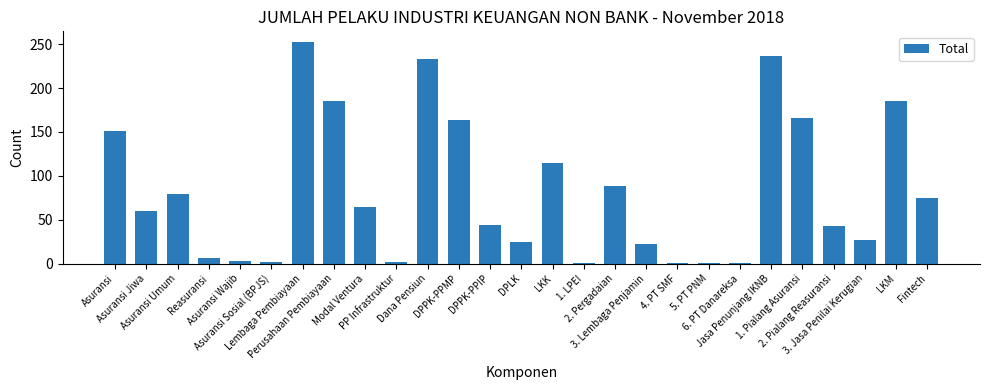

Does the chart contain stacked bars?

No